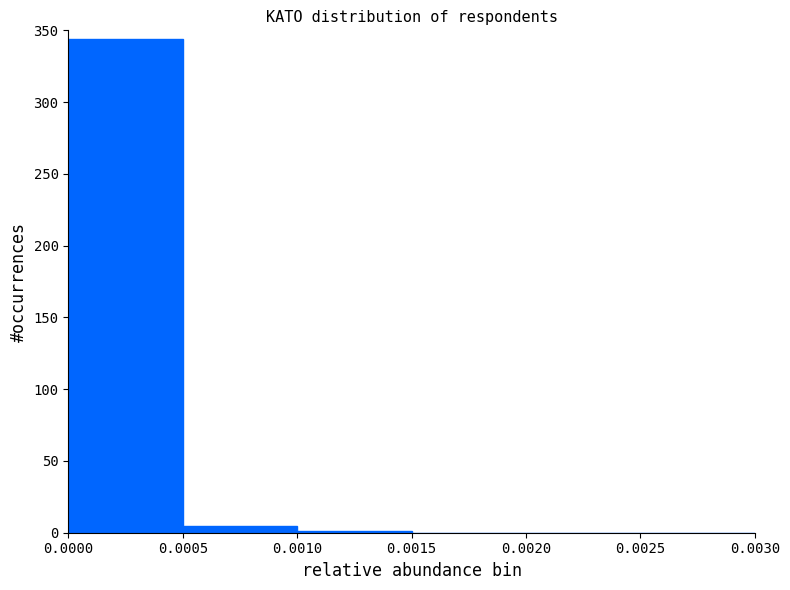

Reading left to right, list every bar in this chart as the range it spans on the x-axis followed by its height. The values are not printed on the chart, so give them approximately, as read against the axis.

0.0000 to 0.0005: 345
0.0005 to 0.0010: 5
0.0010 to 0.0015: under 5
0.0015 to 0.0020: 0
0.0020 to 0.0025: 0
0.0025 to 0.0030: 0